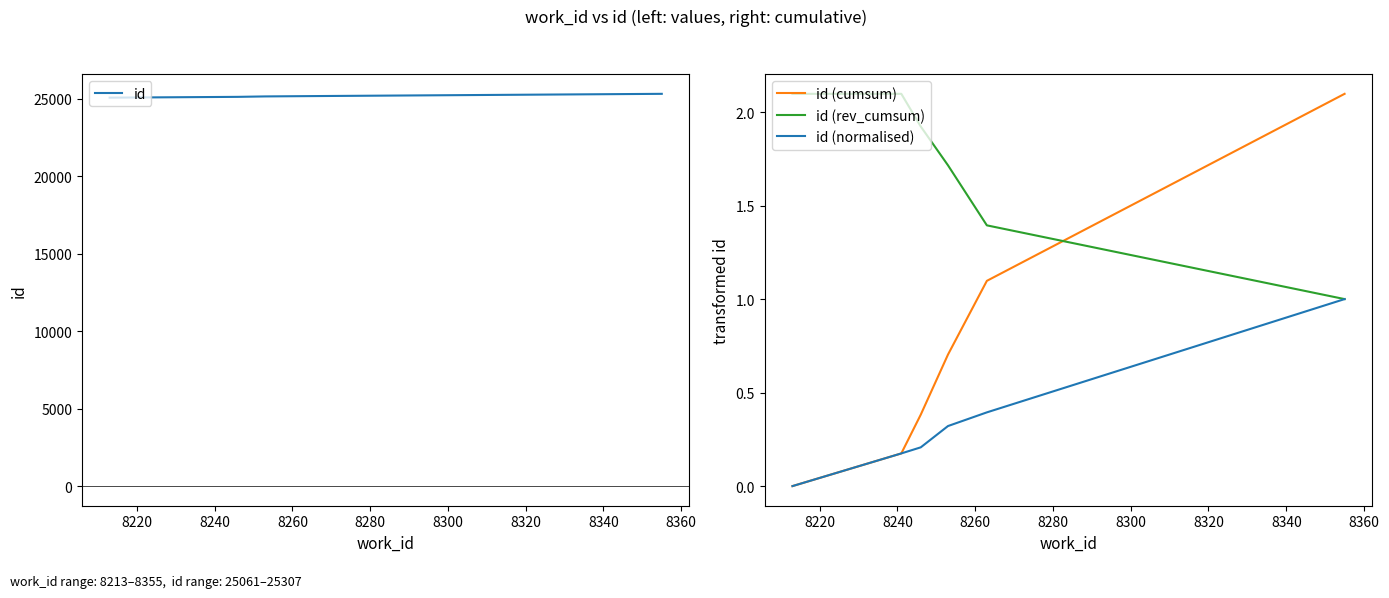

How many times do id (cumsum) and id (rev_cumsum) cross each other?

1